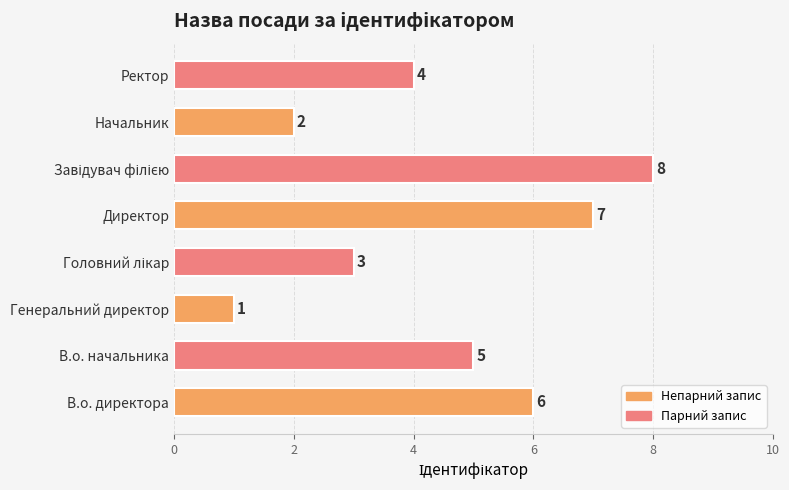

Count the values in the range 3 to 7.

5